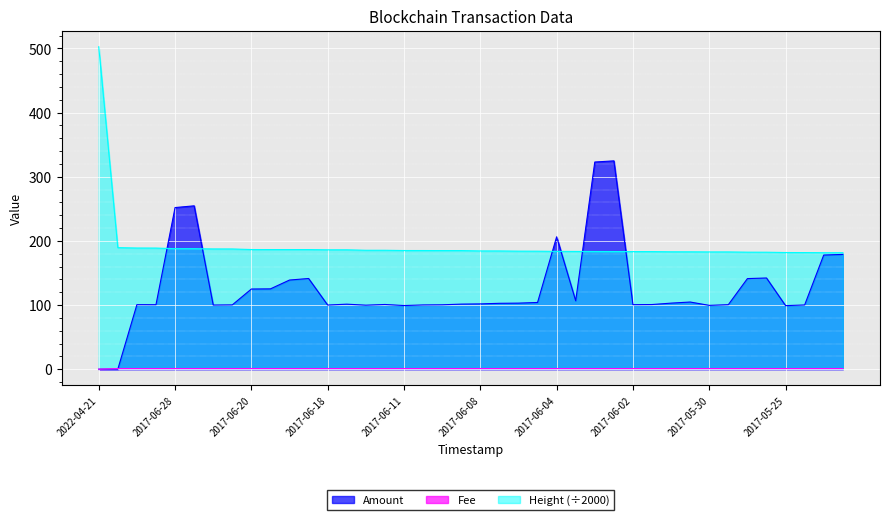

How many lines are shown in the chart?

3